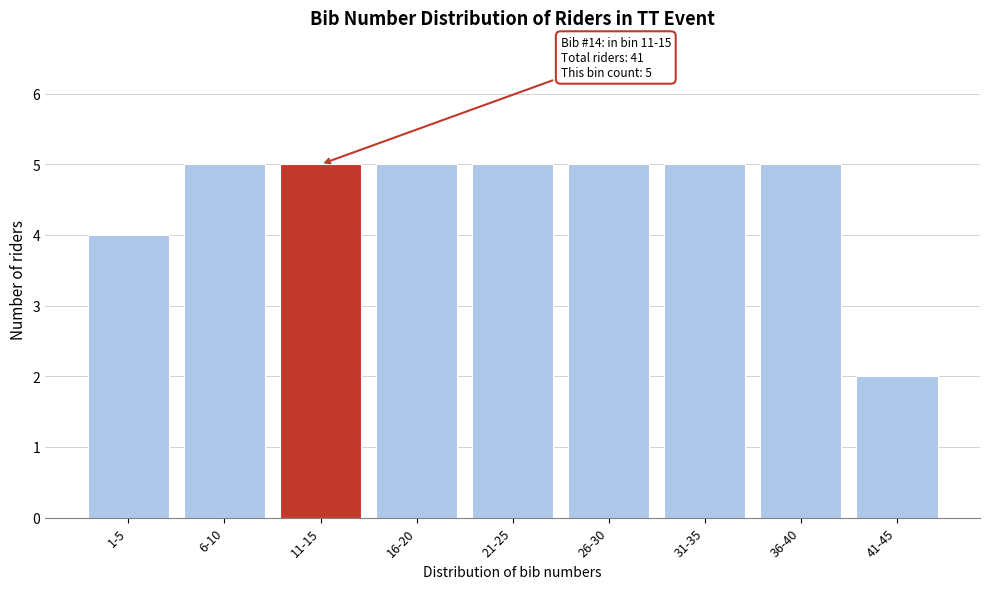

Reading right to left, list all the values displayed in this chart.

2	5	5	5	5	5	5	5	4